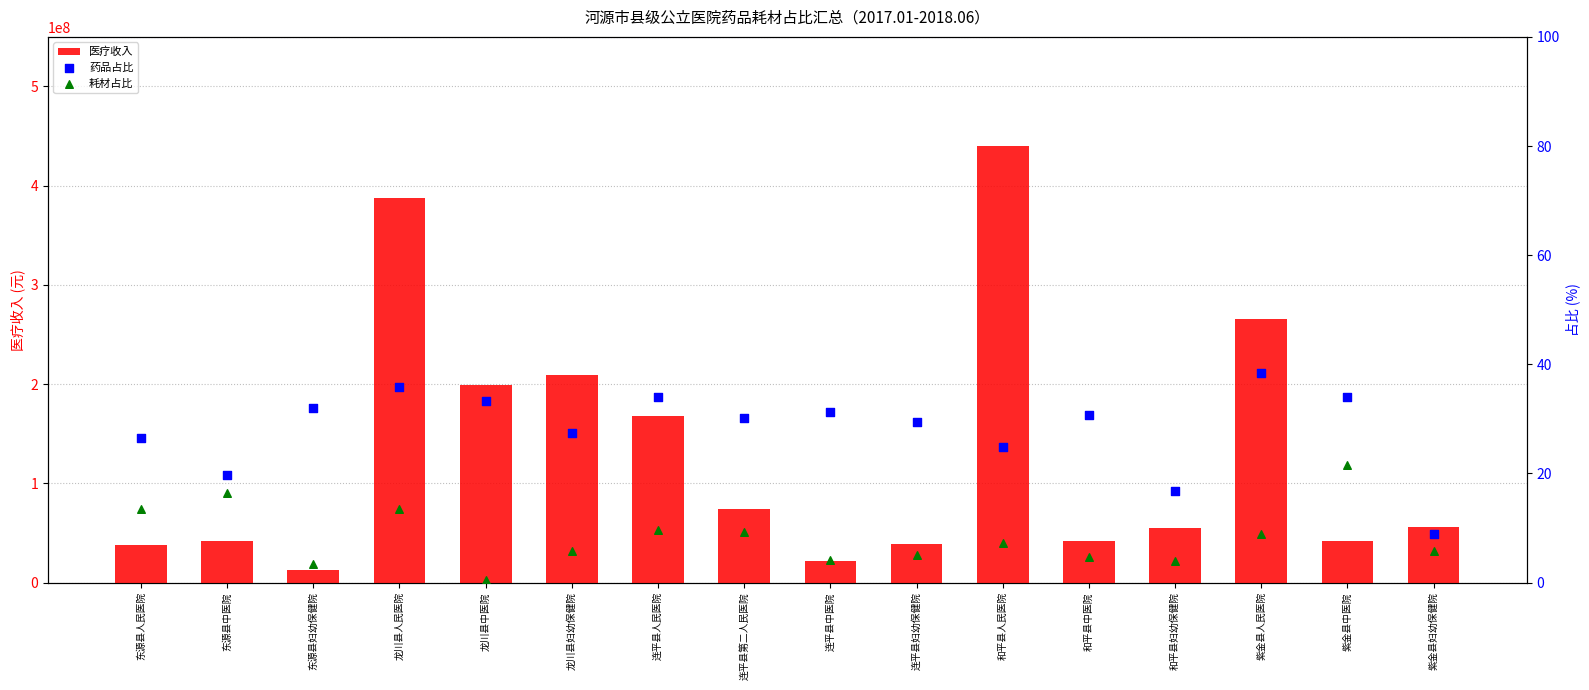

Which series contains the highest Y value?

医疗收入